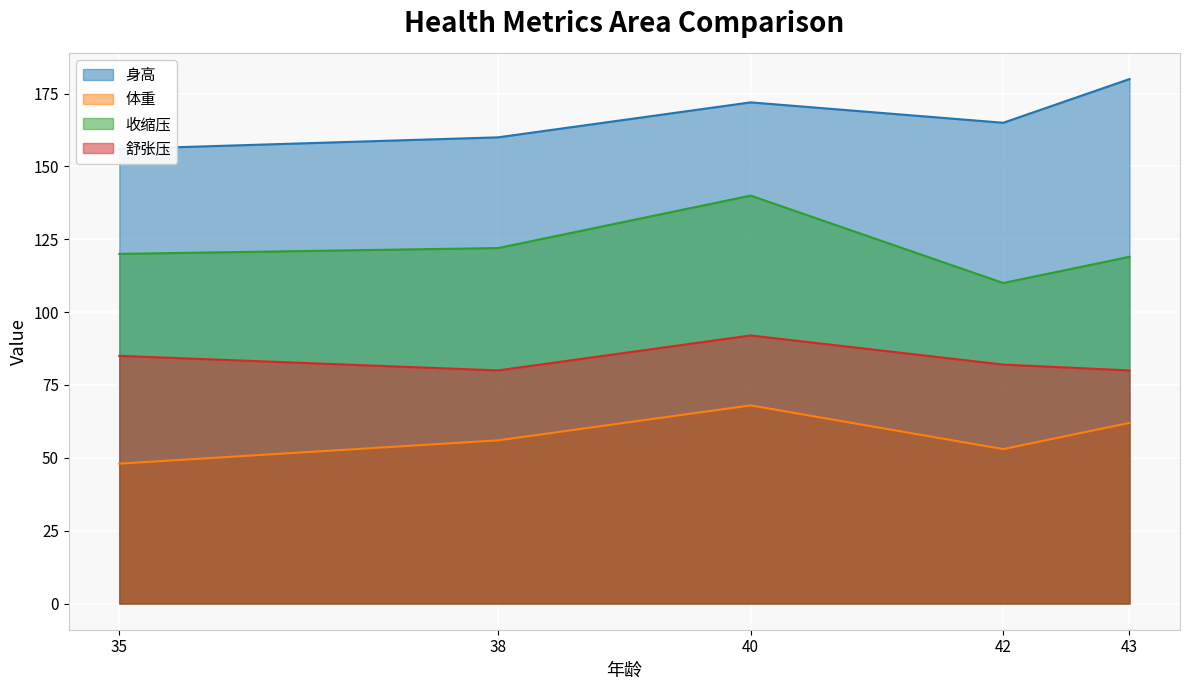

How many data points does each series have?

5